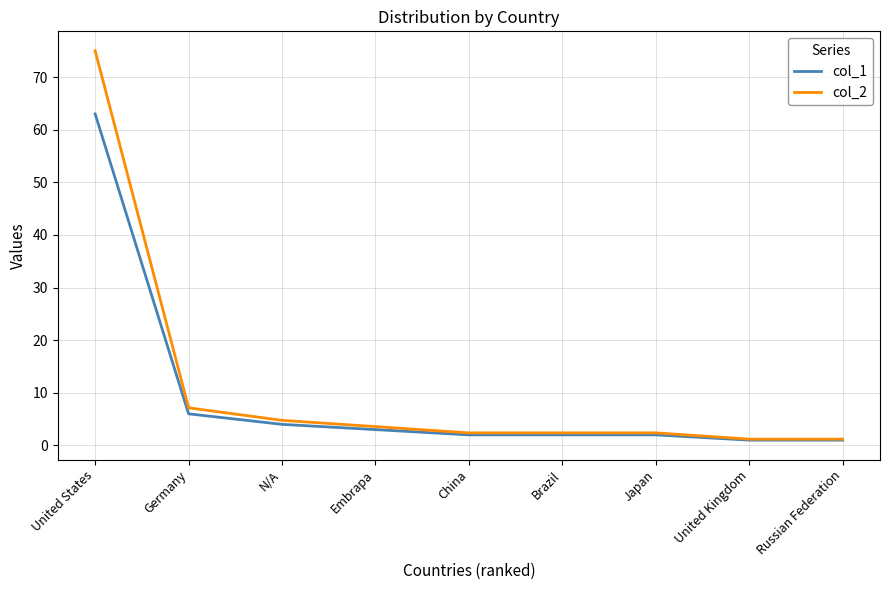

Reading left to right, what are all the values shown in this chart?

col_1: 63.0	6.0	4.0	3.0	2.0	2.0	2.0	1.0	1.0
col_2: 75.0	7.1	4.8	3.6	2.4	2.4	2.4	1.2	1.2